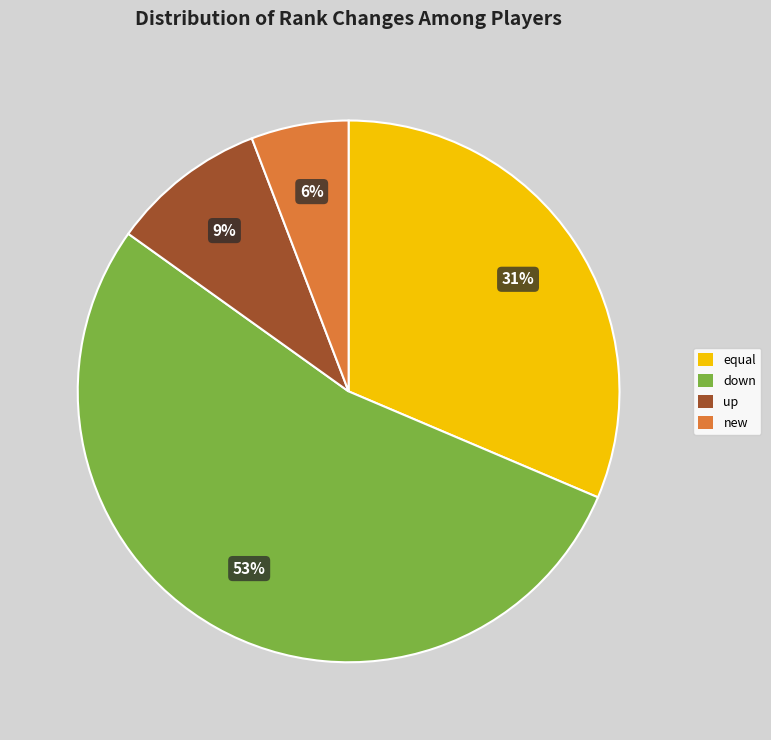

How many segments does this pie chart have?

4